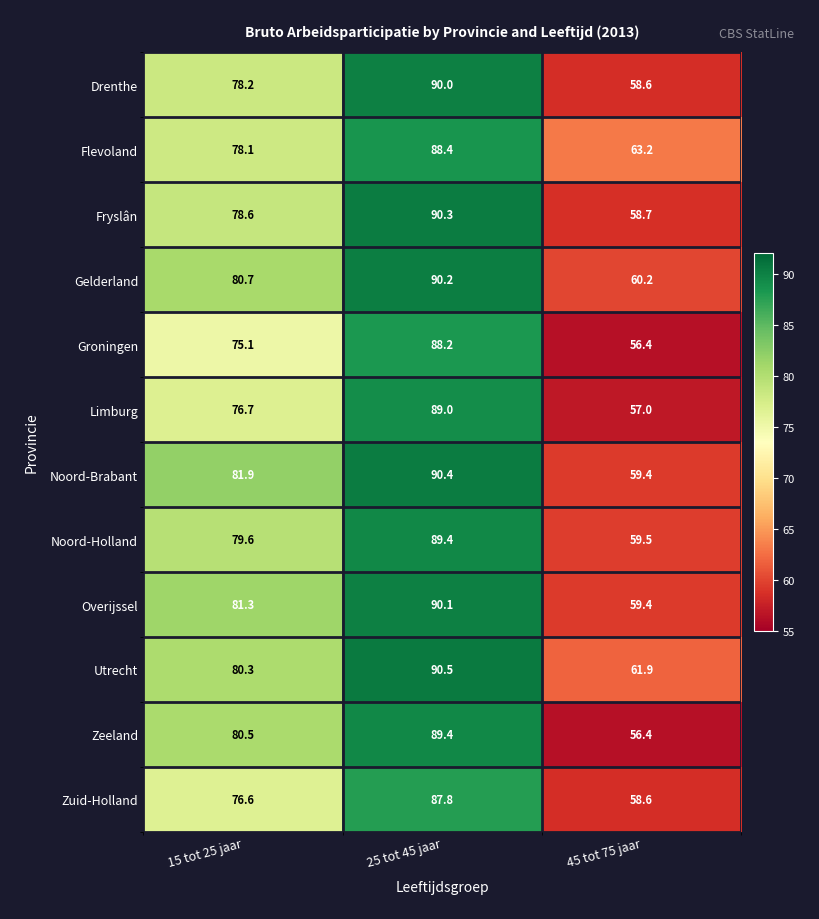

Is it true that Noord-Brabant equals 90.4 at 25 tot 45 jaar?

True